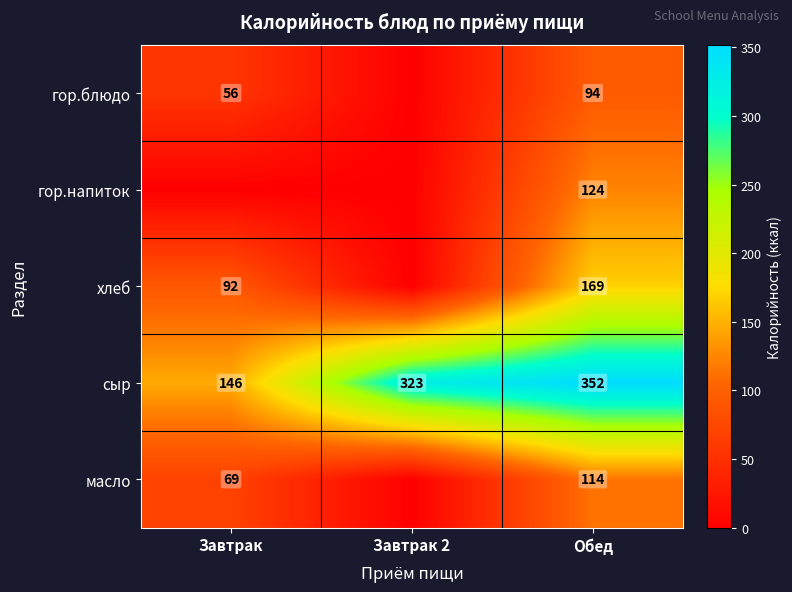

How many values in the сыр series are below 323?

1